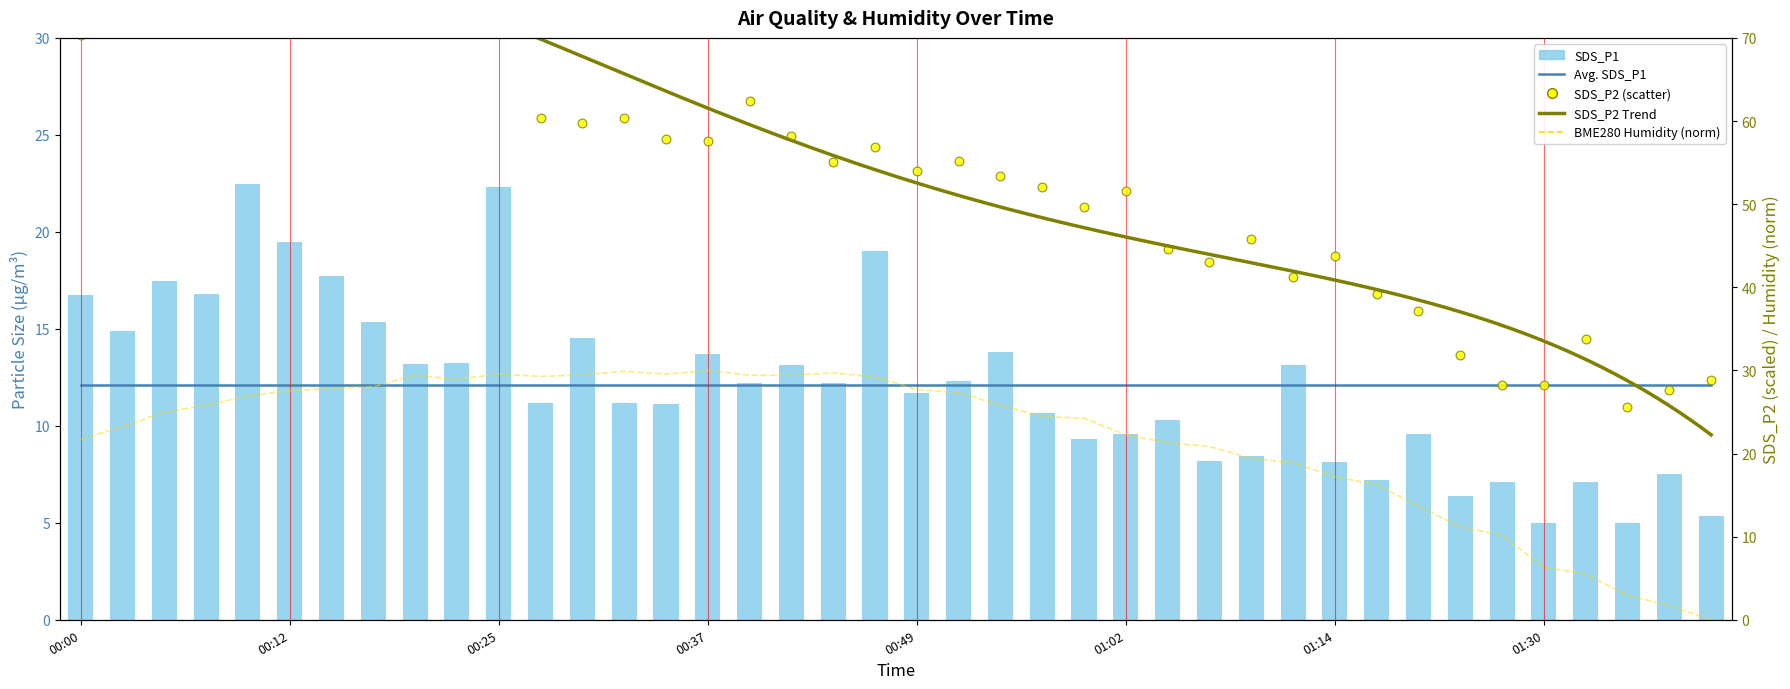

Which series has the widest spread of Y values?

SDS_P2